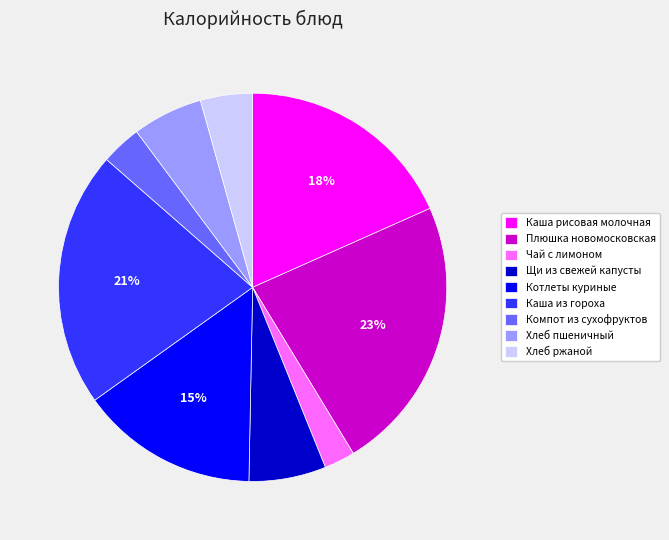

To the nearest percent, what is the average slice percentage?

11%